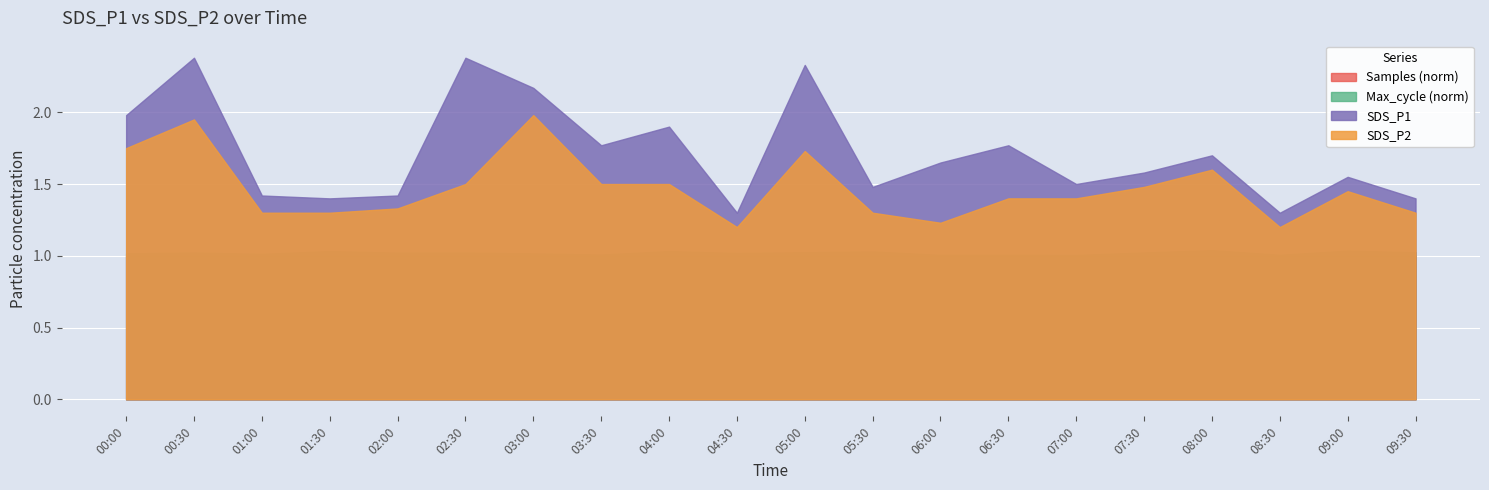

True or false: SDS_P2 and Samples (norm) intersect in this chart.

False